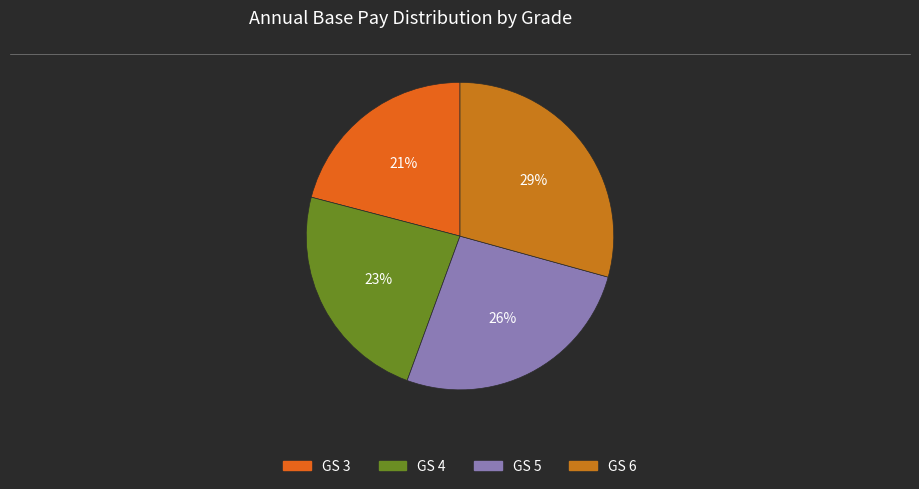

Does GS 3 represent more than half of the total?

No